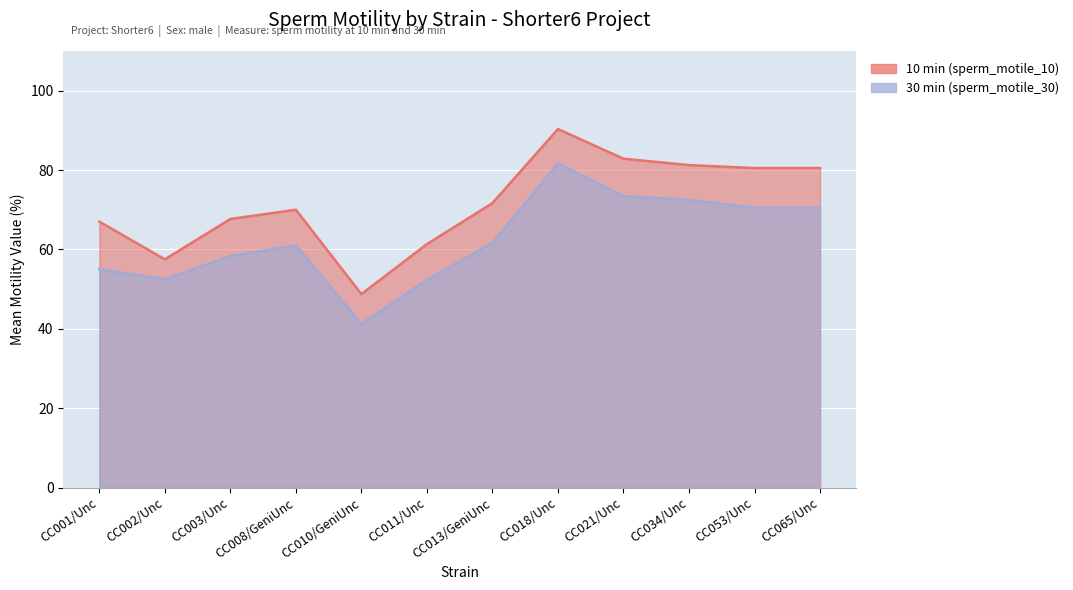

Is it true that 30 min (sperm_motile_30) equals 12.9 at CC001/Unc?

False